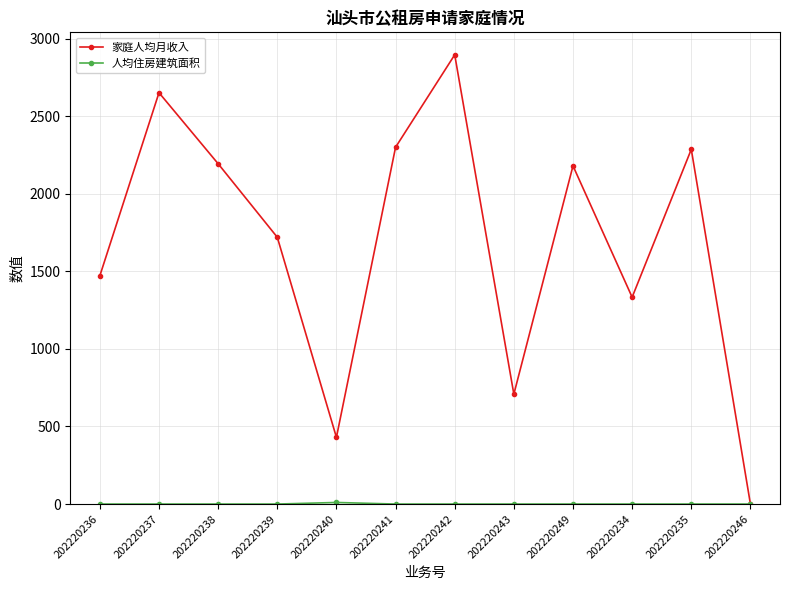

Is this an area chart (filled region under the line)?

No